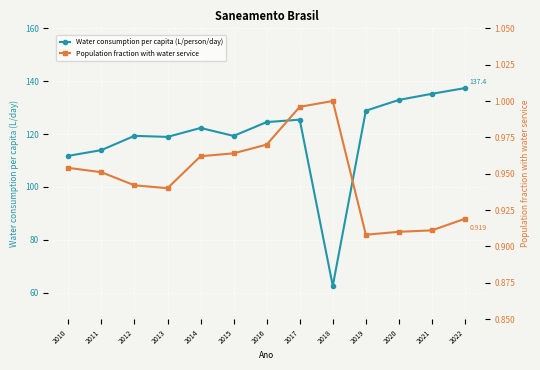

What is the value of the Population fraction with water service point at the 11th from the left?

0.9